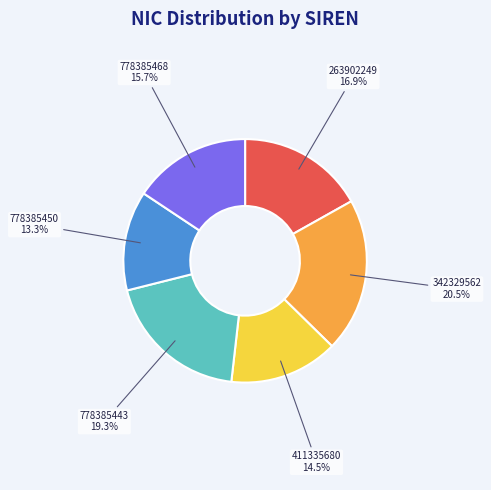

Which category has the smallest portion of the pie?

778385450